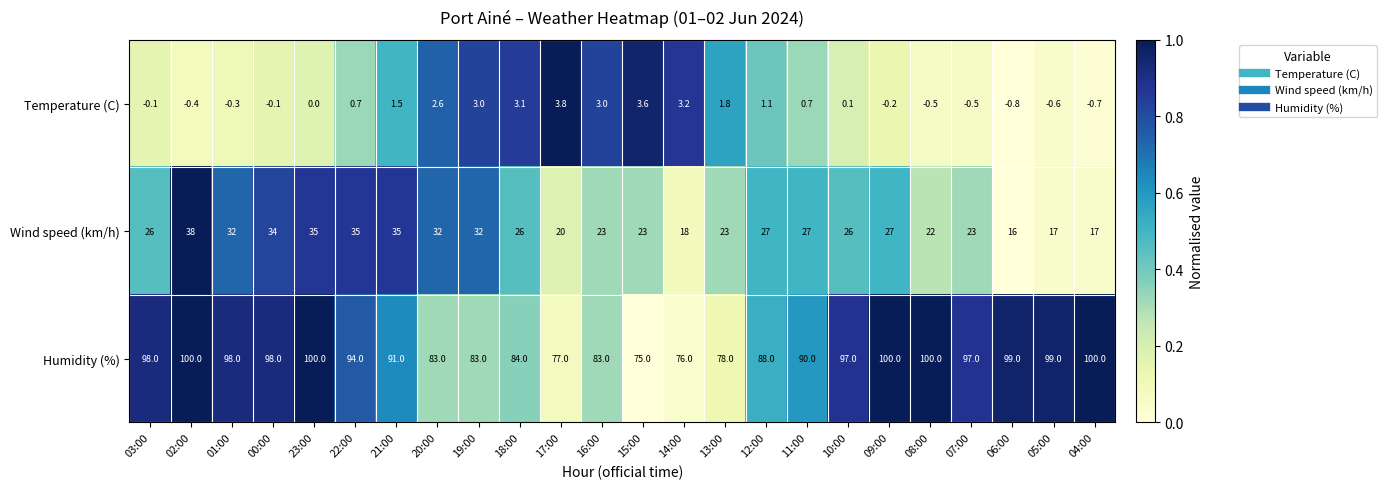

What is the spread (max minus min) of values at 02:00?

100.4